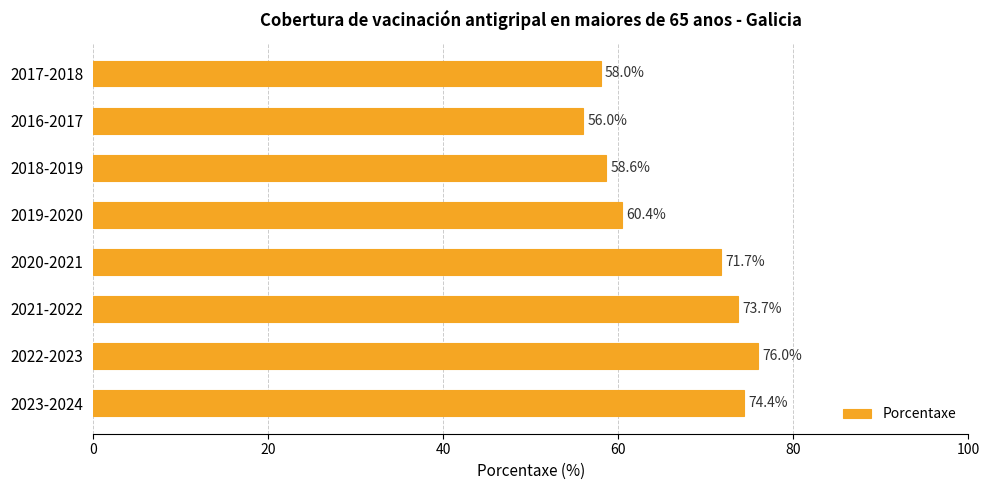

Rank the categories by value from highest to lowest.

2022-2023, 2023-2024, 2021-2022, 2020-2021, 2019-2020, 2018-2019, 2017-2018, 2016-2017